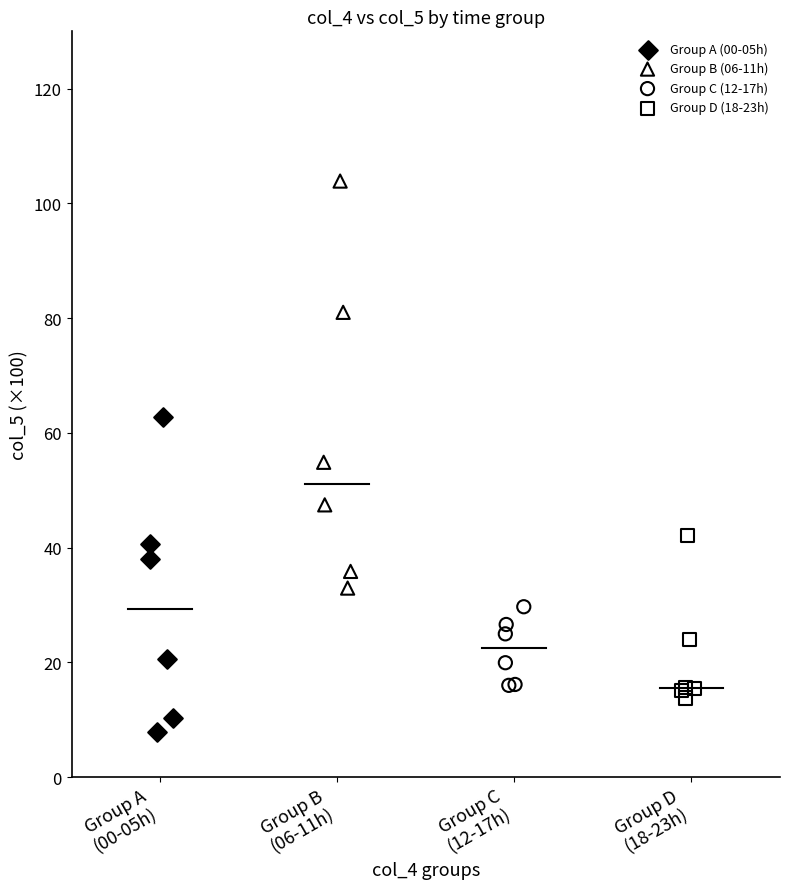

Which series contains the lowest Y value?

Group A (00-05h)